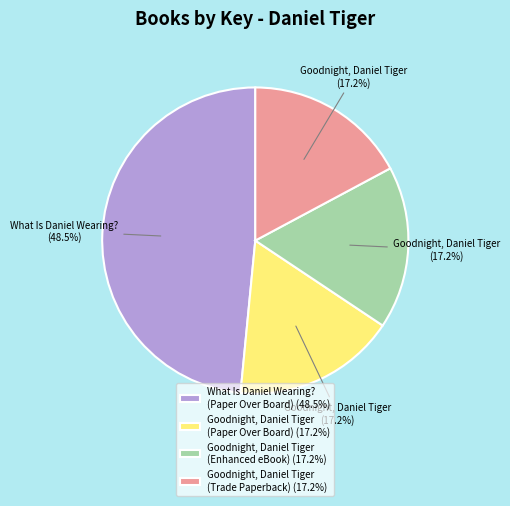

Does any single category account for the majority?

No